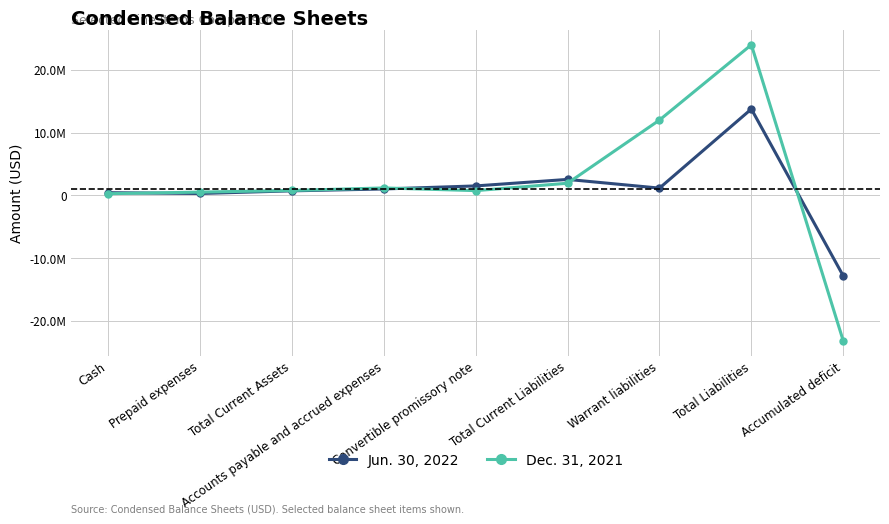

Between Cash and Total Current Assets, which series saw the biggest shift?

Dec. 31, 2021